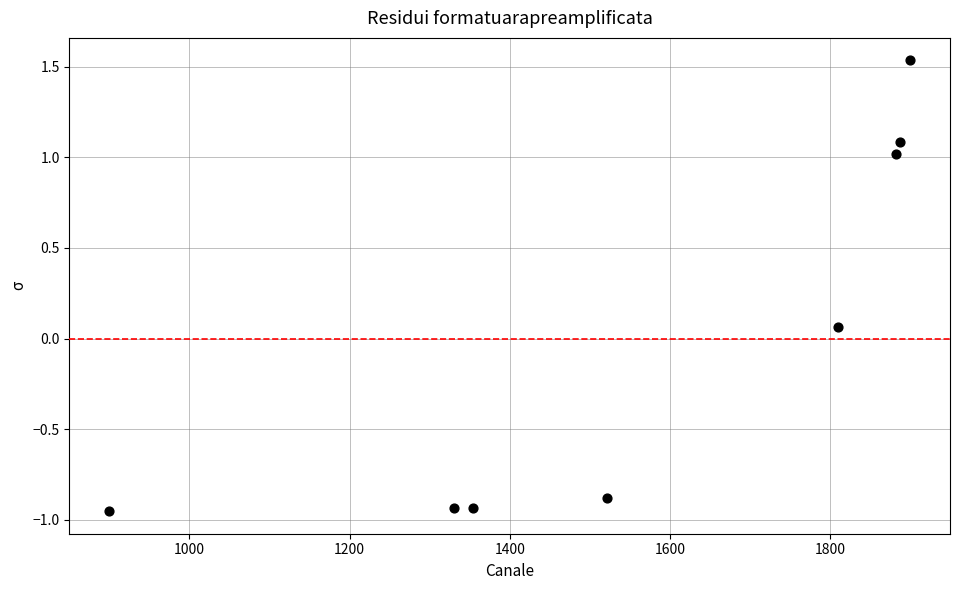

What is the range of X values (max minus min)?

1000.0